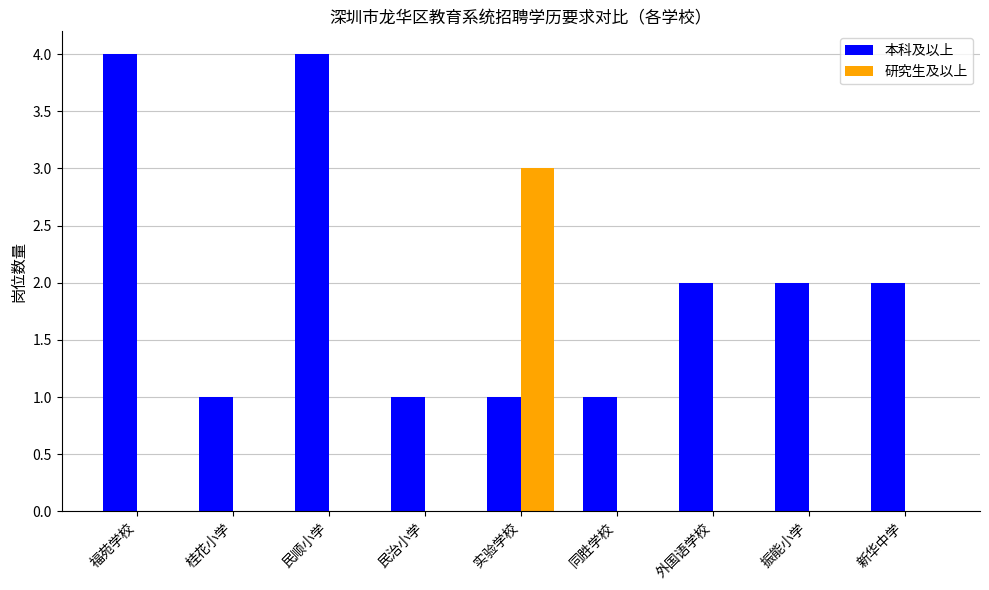

How many data points does each series have?

9